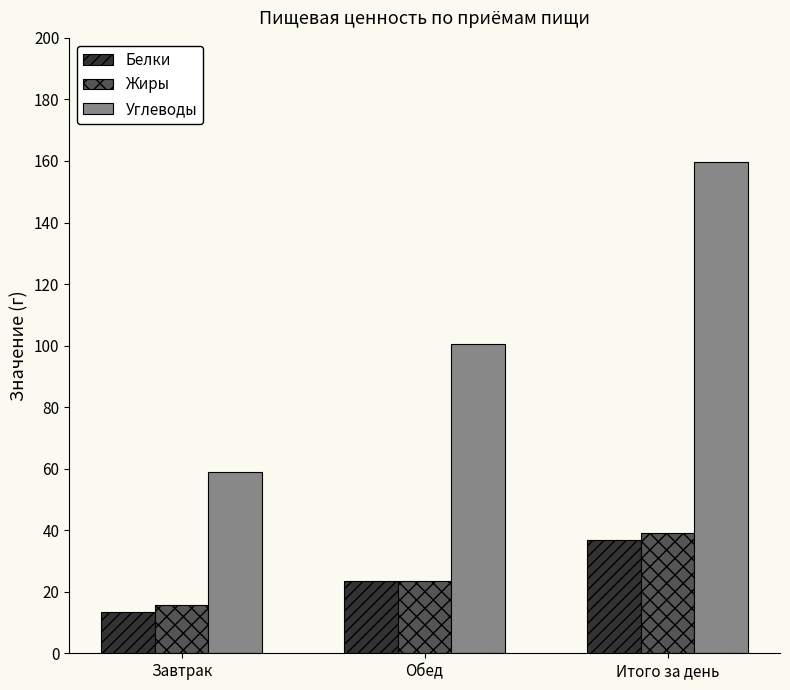

What are all the series names shown in the legend?

Белки, Жиры, Углеводы